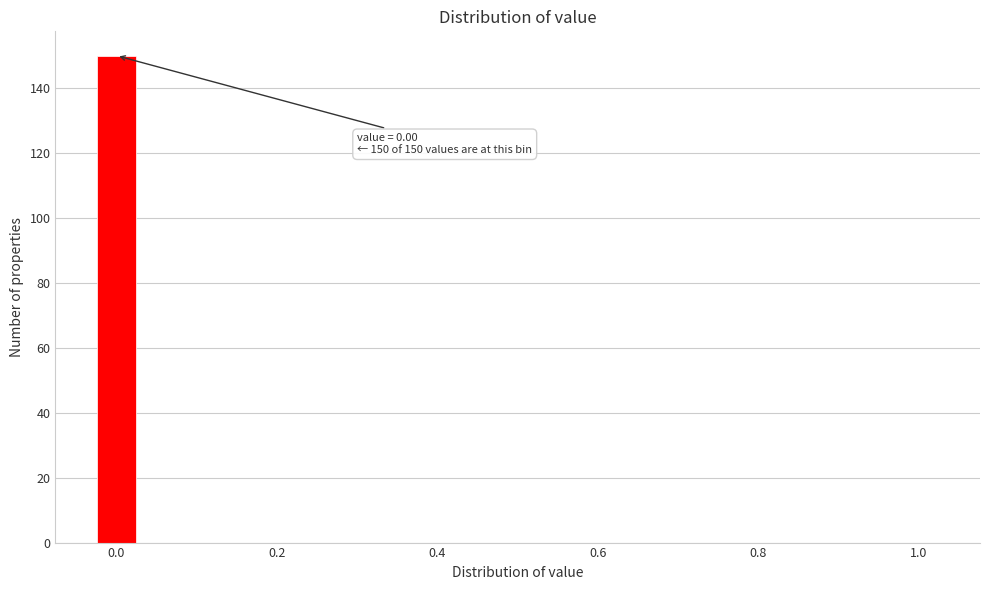

Around what value on the x-axis is the tallest bar? Give the approximate position of its centre, as read against the axis.

0.00